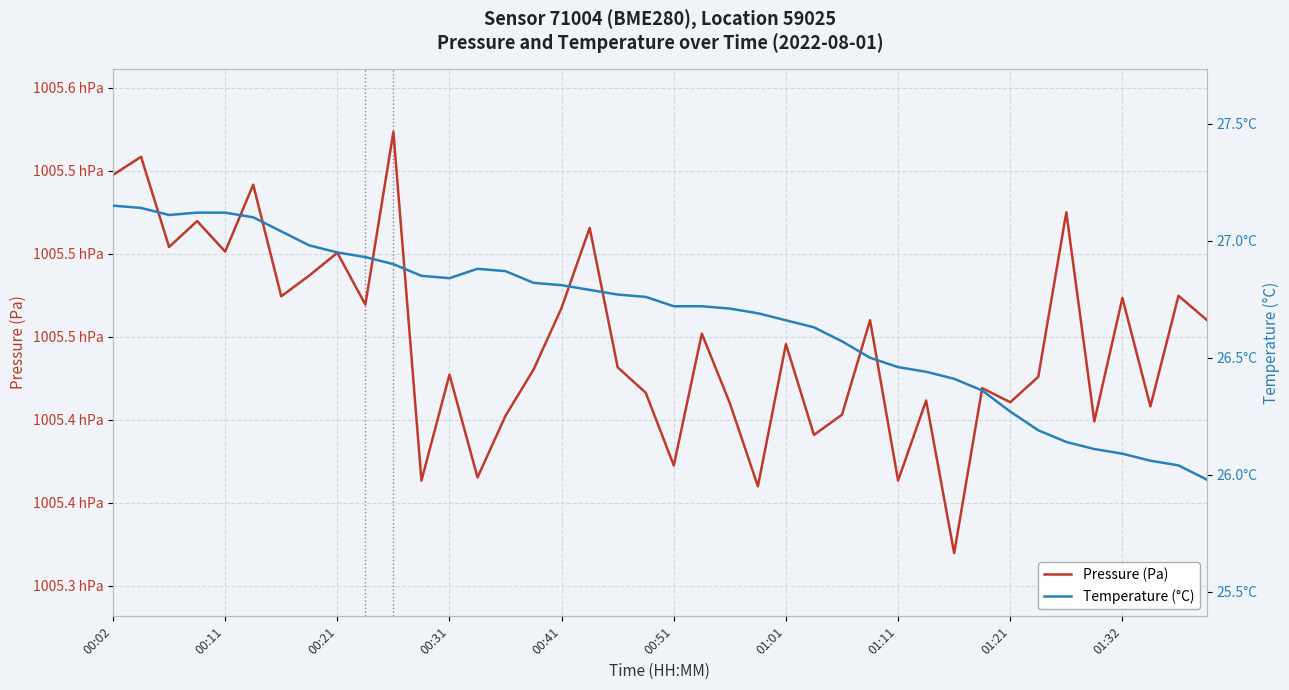

Where is the first local maximum for Temperature (°C)?

13